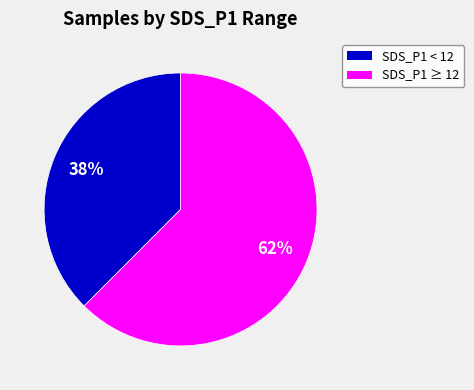

The SDS_P1 < 12 slice represents 38% of the pie. True or false?

True